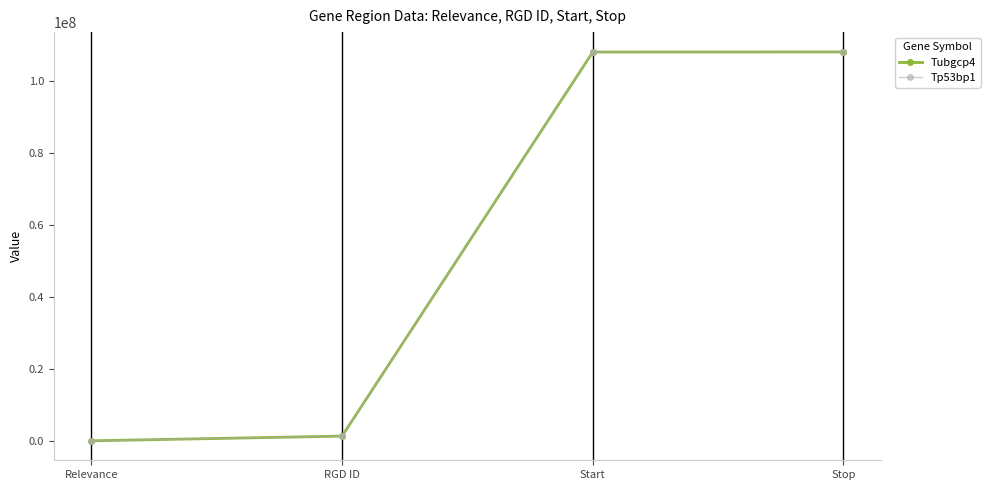

What value does the Tp53bp1 series have at RGD ID?

1308039